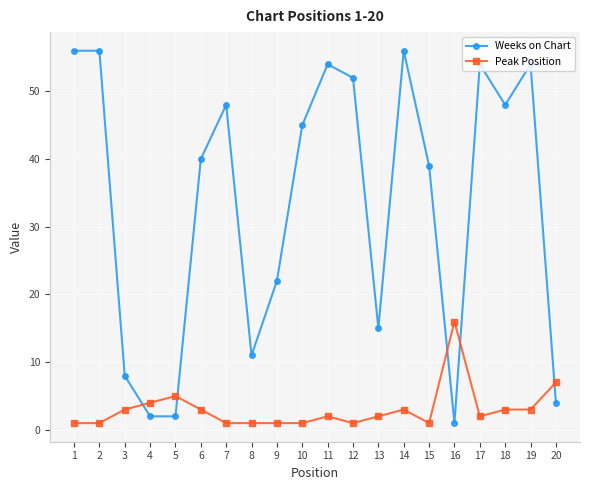

Rank the series by their average value, from lowest to highest.

Peak Position, Weeks on Chart